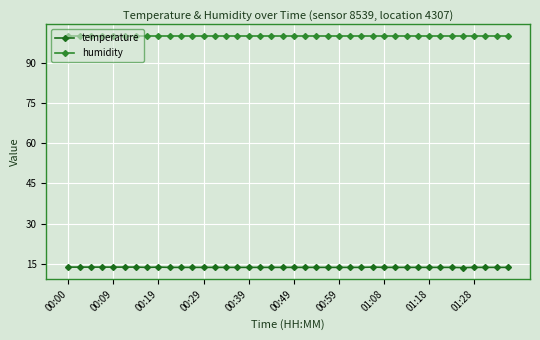

List the series in order of their peak value, lowest first.

temperature, humidity